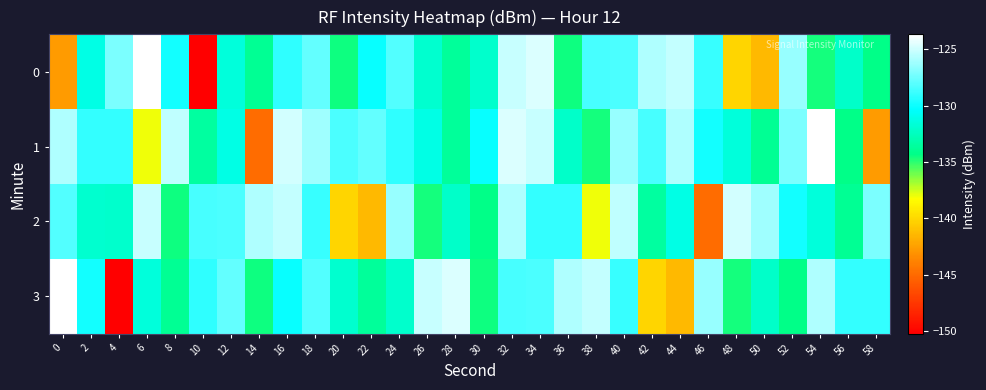

Reading left to right, list all the values displayed in this chart.

0: 0=-142.7	2=-131.2	4=-127.2	6=-123.7	8=-129.9	10=-150.2	12=-131.5	14=-133.9	16=-129.1	18=-127.8	20=-134.5	22=-130.2	24=-128.1	26=-132.0	28=-133.7	30=-132.1	32=-125.2	34=-124.6	36=-134.5	38=-128.5	40=-128.4	42=-125.8	44=-125.2	46=-128.9	48=-140.1	50=-141.3	52=-126.4	54=-134.6	56=-132.2	58=-134.3
1: 0=-125.8	2=-129.0	4=-129.0	6=-138.0	8=-125.4	10=-133.4	12=-131.2	14=-144.8	16=-124.9	18=-126.2	20=-128.4	22=-127.8	24=-129.1	26=-131.2	28=-133.7	30=-130.2	32=-124.6	34=-125.2	36=-132.2	38=-134.6	40=-126.4	42=-128.5	44=-125.8	46=-129.9	48=-131.5	50=-133.9	52=-127.2	54=-123.7	56=-134.3	58=-142.7
2: 0=-128.1	2=-132.0	4=-132.1	6=-125.2	8=-134.5	10=-128.5	12=-128.4	14=-125.8	16=-125.2	18=-128.9	20=-140.1	22=-141.3	24=-126.4	26=-134.6	28=-132.2	30=-134.3	32=-125.8	34=-129.0	36=-129.0	38=-138.0	40=-125.4	42=-133.4	44=-131.2	46=-144.8	48=-124.9	50=-126.2	52=-129.9	54=-131.5	56=-133.9	58=-127.2
3: 0=-123.7	2=-129.9	4=-150.2	6=-131.5	8=-133.9	10=-129.1	12=-127.8	14=-134.5	16=-130.2	18=-128.1	20=-132.0	22=-133.7	24=-132.1	26=-125.2	28=-124.6	30=-134.5	32=-128.5	34=-128.4	36=-125.8	38=-125.2	40=-128.9	42=-140.1	44=-141.3	46=-126.4	48=-134.6	50=-132.2	52=-134.3	54=-125.8	56=-129.0	58=-129.0